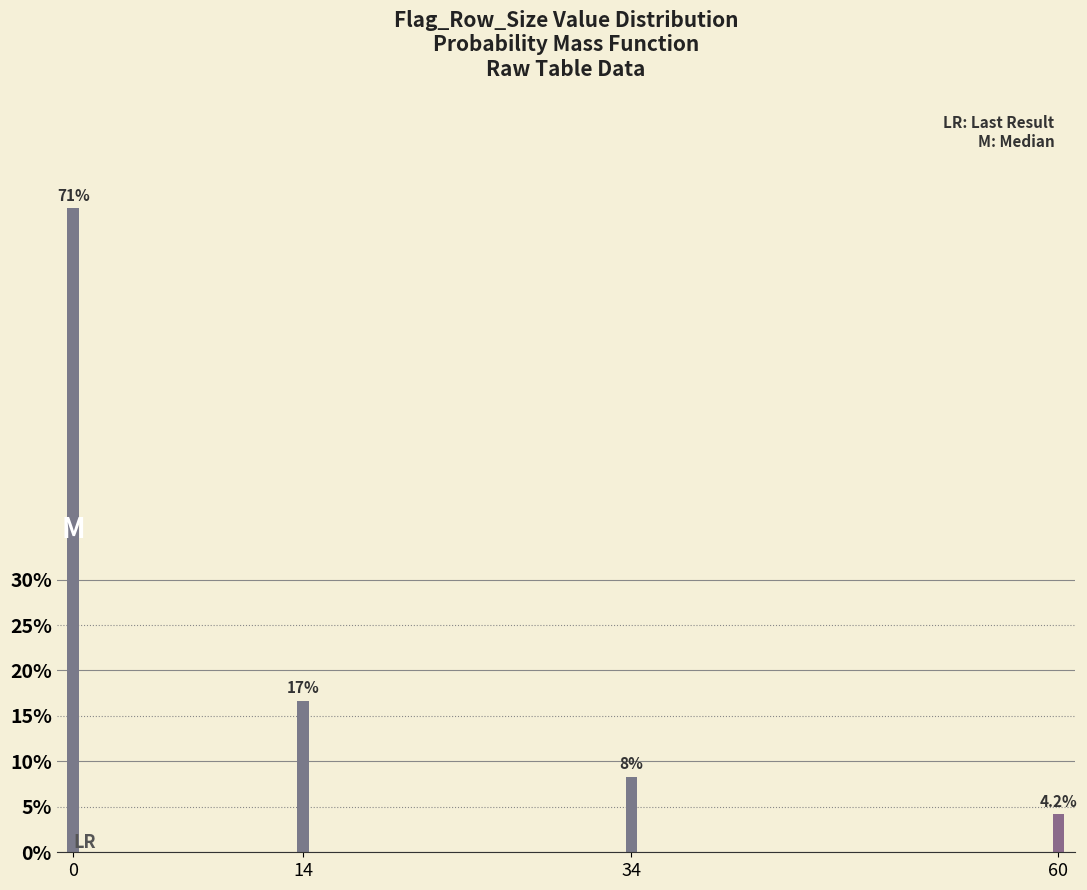

Reading left to right, extract all data points from this chart.

0=70.8	14=16.7	34=8.3	60=4.2